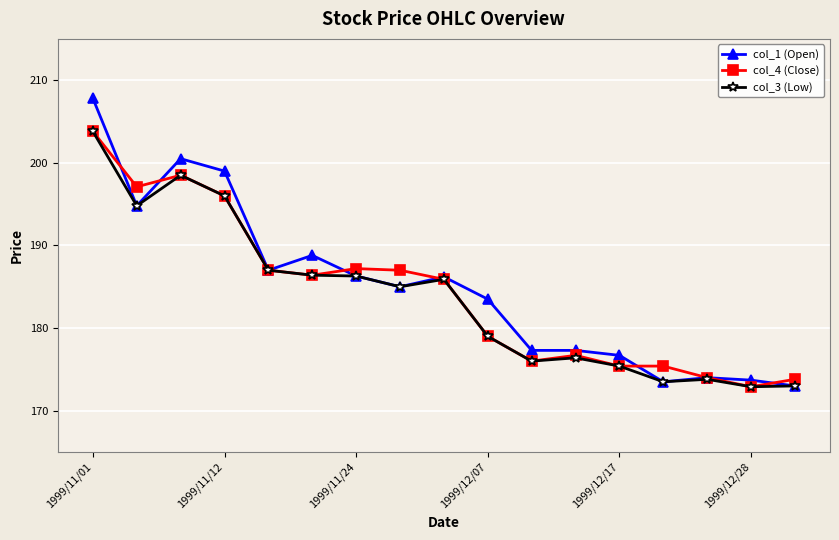

What is the lowest value of the col_1 (Open) series?

173.0